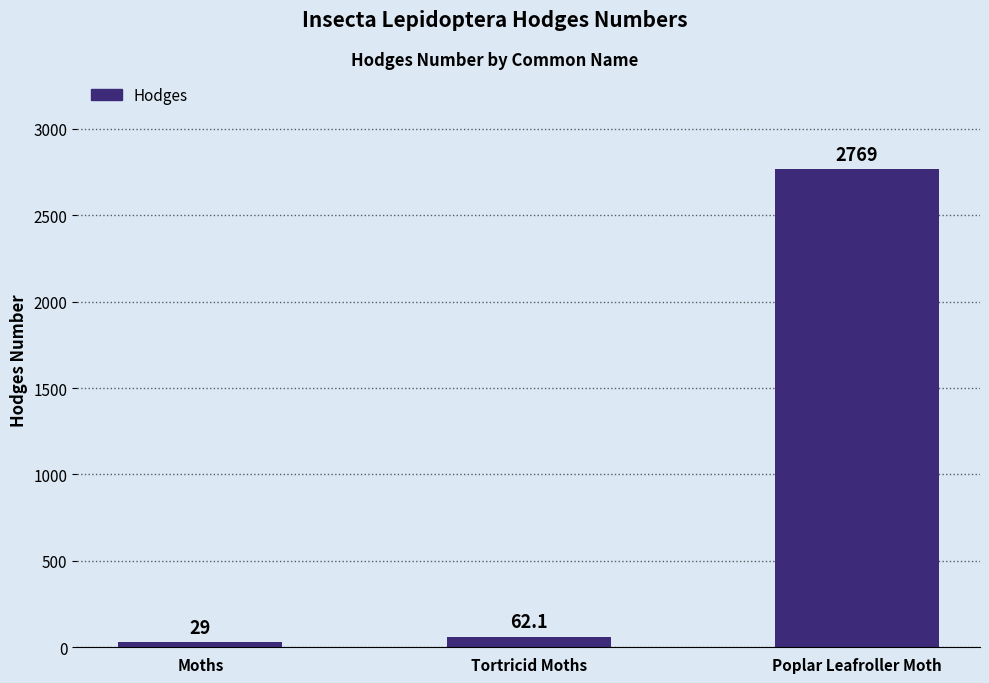

What is the value of the 1st bar from the left?

29.0